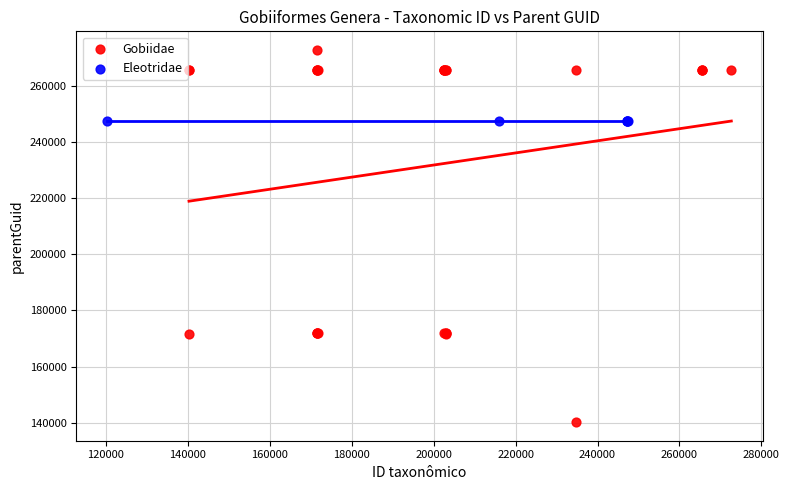

Which series reaches the maximum Y coordinate?

Gobiidae